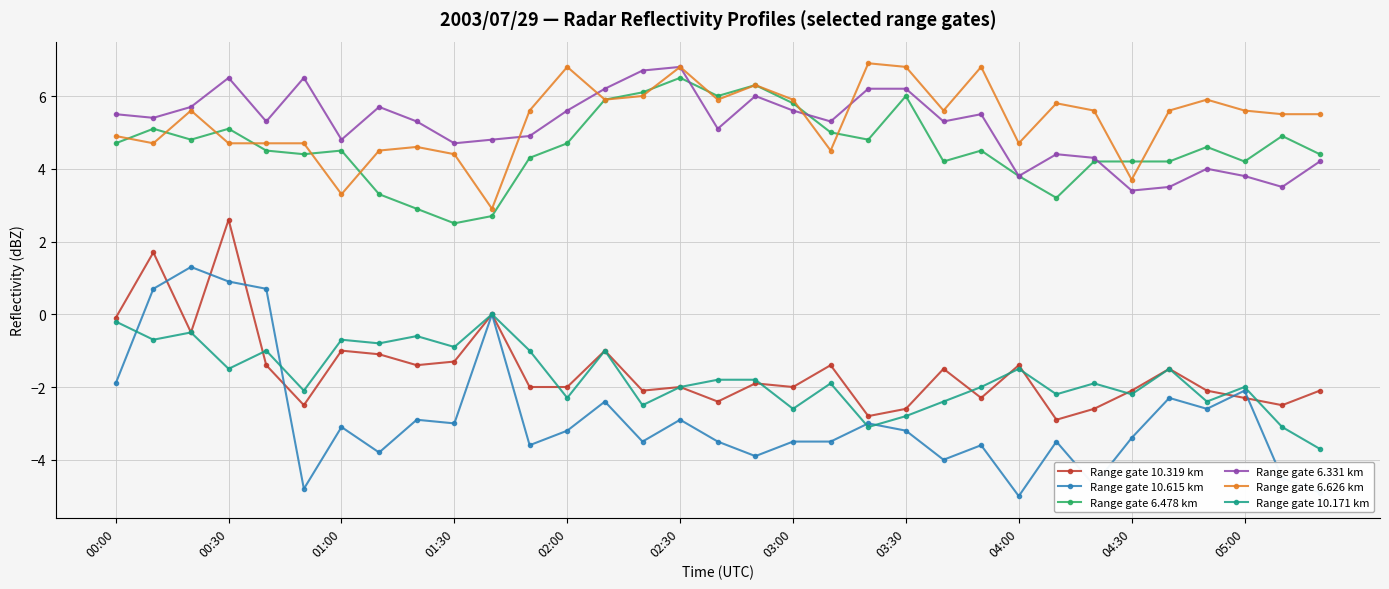

What is the lowest value of the Range gate 10.615 km series?

-5.0